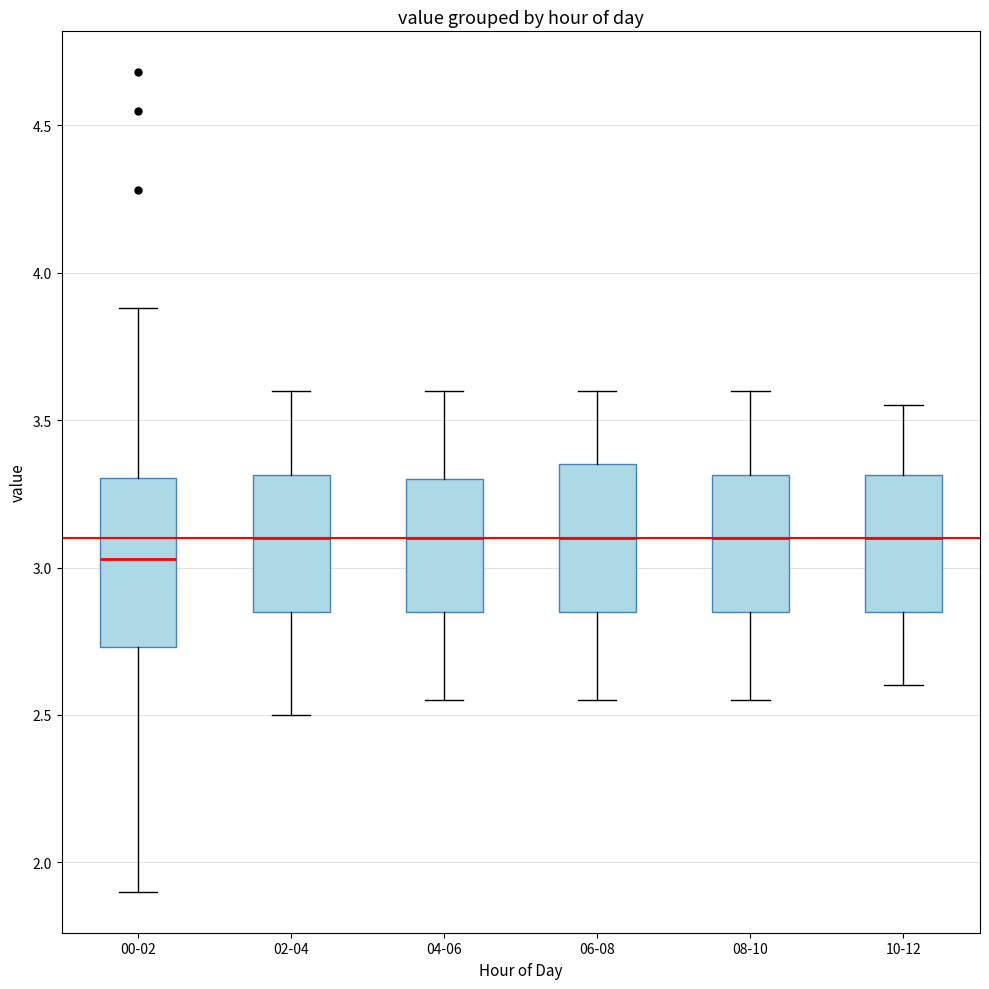

Reading left to right, transcribe this box plot: for each box, give where its median line is, the range the box spans, and where its two whiskers end, as read against the y-axis. The values are not printed on the chart, so give them approximately, as read against the axis.

00-02: median 3.05, box 2.75 to 3.30, whiskers 1.90 to 3.90
02-04: median 3.10, box 2.85 to 3.30, whiskers 2.50 to 3.60
04-06: median 3.10, box 2.85 to 3.30, whiskers 2.55 to 3.60
06-08: median 3.10, box 2.85 to 3.35, whiskers 2.55 to 3.60
08-10: median 3.10, box 2.85 to 3.30, whiskers 2.55 to 3.60
10-12: median 3.10, box 2.85 to 3.30, whiskers 2.60 to 3.55